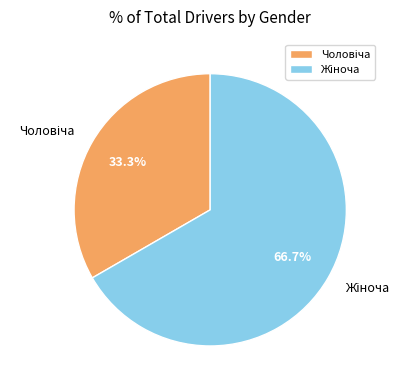

Is there any slice that represents more than half of the pie?

Yes